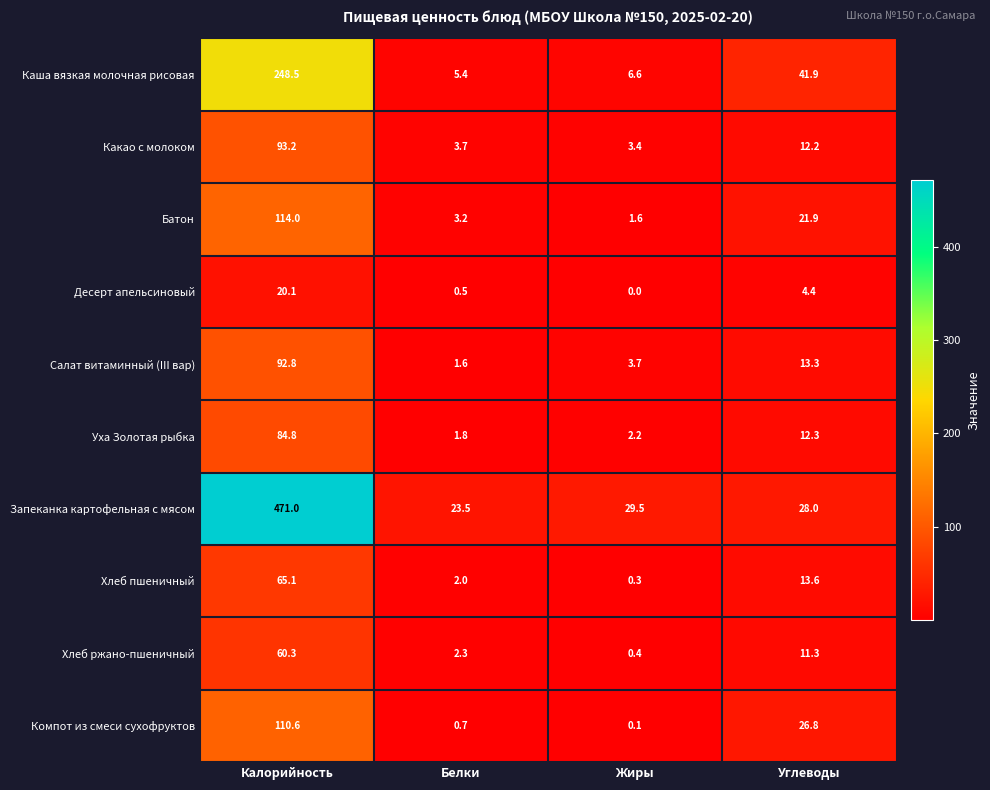

How many categories are shown in the chart?

4